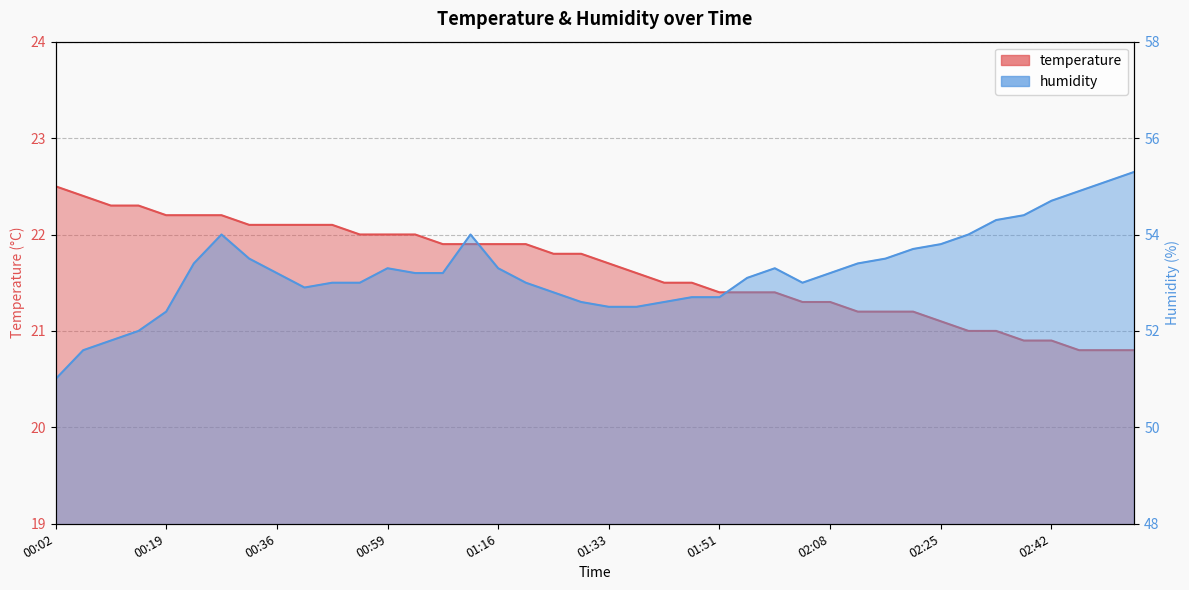

What is the minimum value shown in the chart?

20.8